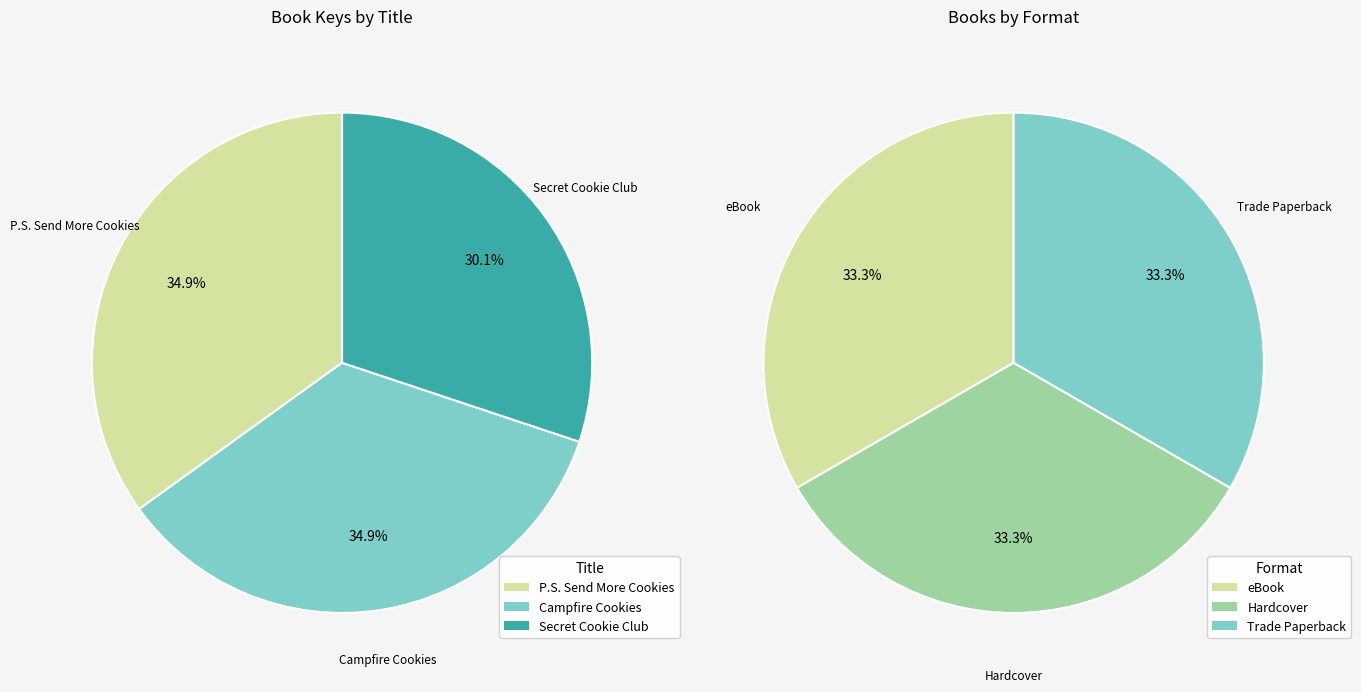

Is it true that P.S. Send More Cookies is 35% of the pie?

True